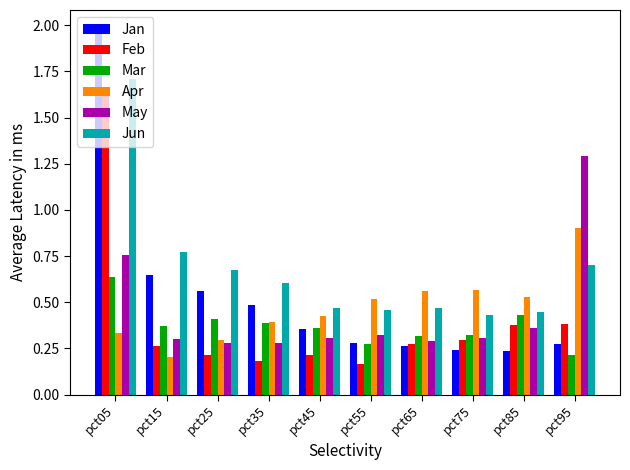

At which category is the sum across all series the highest?

pct05